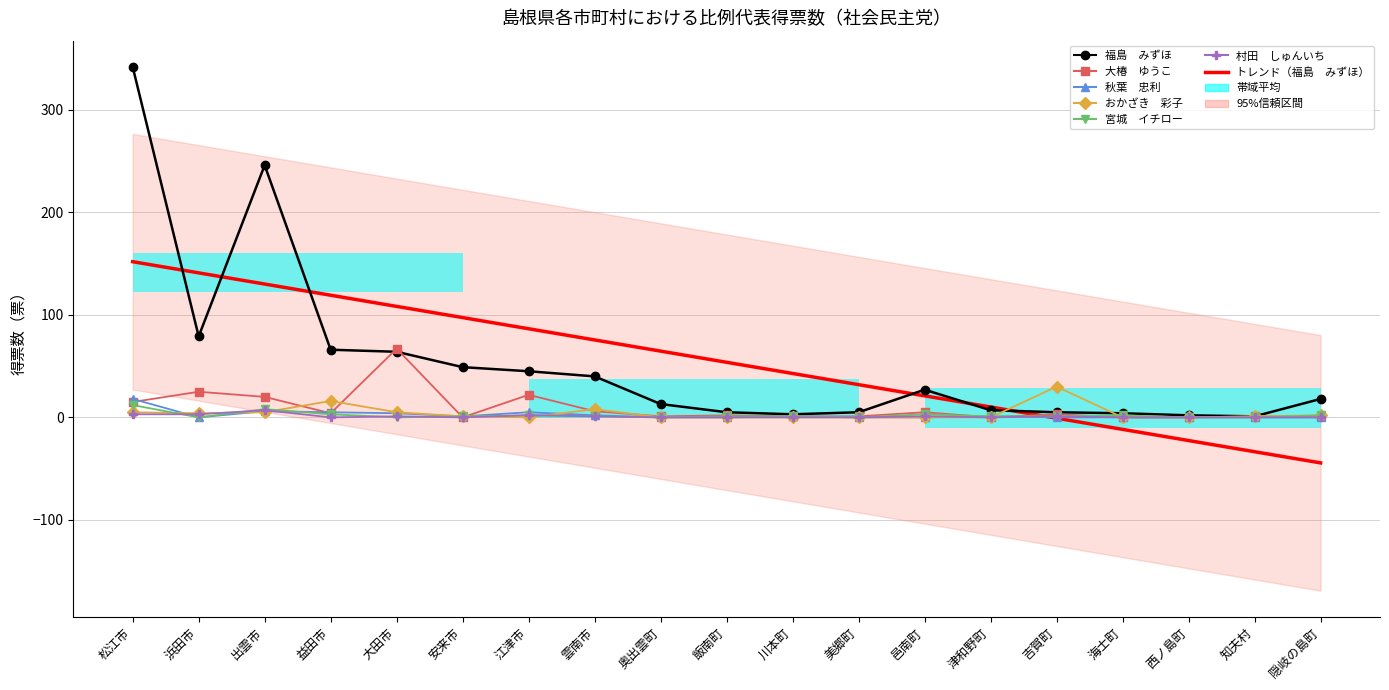

What is the average value of the 宮城　イチロー series?

2.0